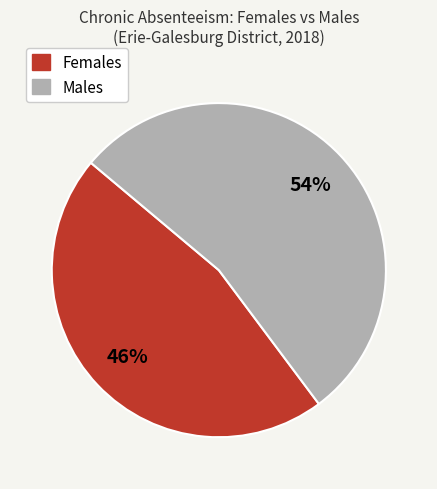

To the nearest percent, what is the average slice percentage?

50%